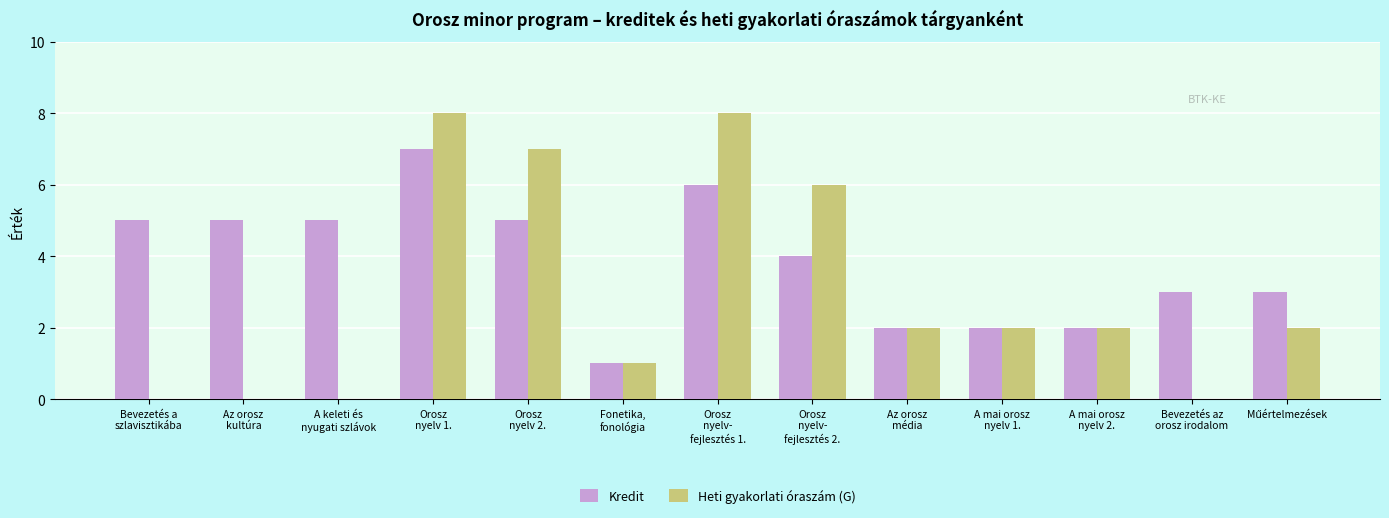

What is the greatest value displayed?

8